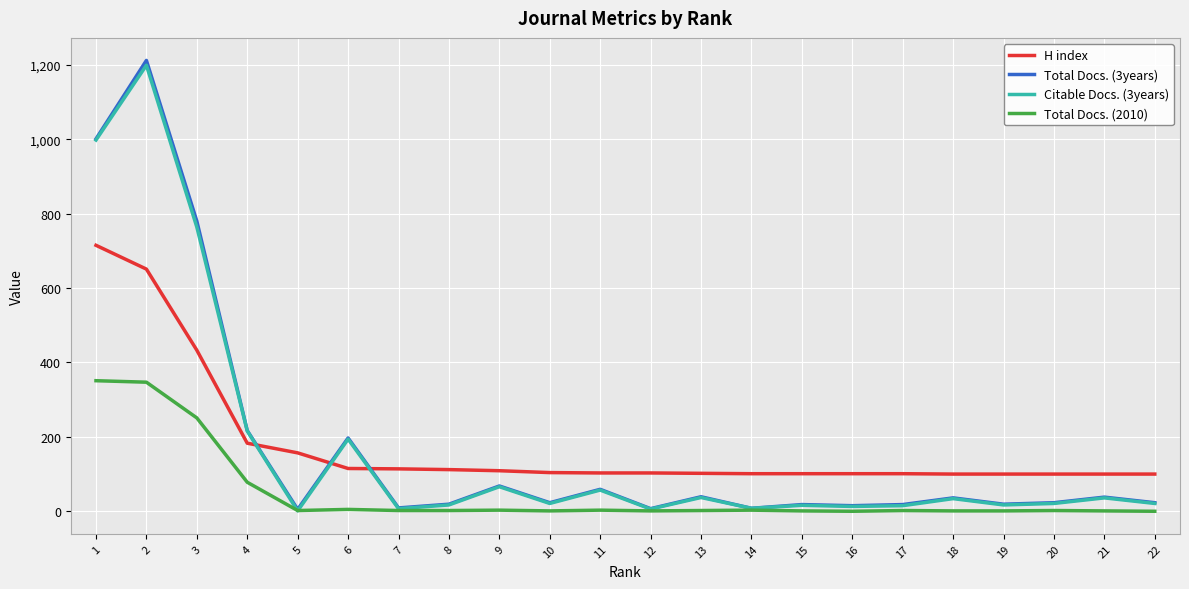

True or false: H index has a value of 100 at 22.

True